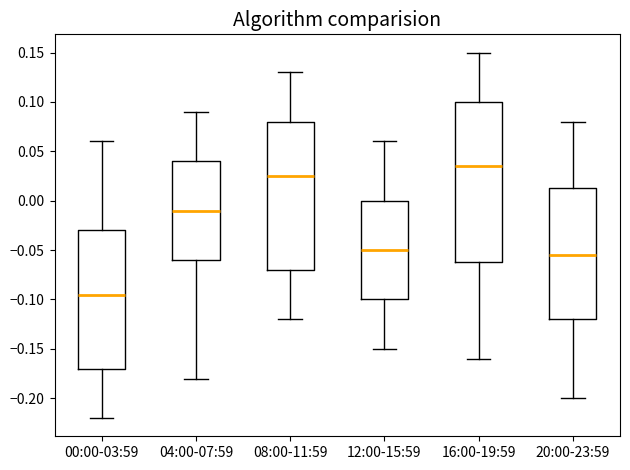

Reading left to right, read every box against the y-axis: the position of its median line, the range the box covers, and the ends of its whiskers. The values are not printed on the chart, so give them approximately, as read against the axis.

00:00-03:59: median -0.095, box -0.170 to -0.030, whiskers -0.220 to 0.060
04:00-07:59: median -0.010, box -0.060 to 0.040, whiskers -0.180 to 0.090
08:00-11:59: median 0.025, box -0.070 to 0.080, whiskers -0.120 to 0.130
12:00-15:59: median -0.050, box -0.100 to 0.000, whiskers -0.150 to 0.060
16:00-19:59: median 0.035, box -0.060 to 0.100, whiskers -0.160 to 0.150
20:00-23:59: median -0.055, box -0.120 to 0.015, whiskers -0.200 to 0.080